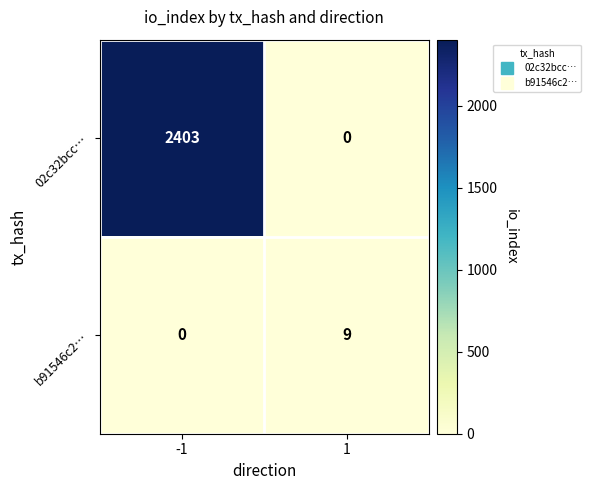

Reading left to right, list all the values displayed in this chart.

02c32bcc…: -1=2403	1=0
b91546c2…: -1=0	1=9